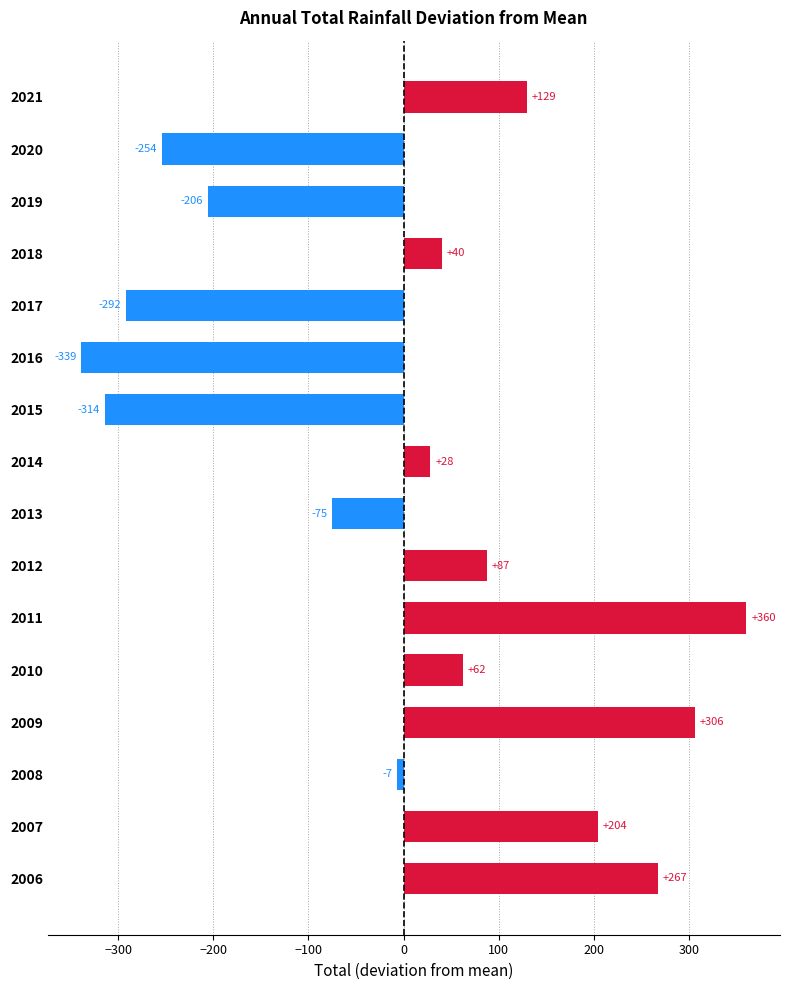

List the labels in order of value, largest first.

2011, 2009, 2006, 2007, 2021, 2012, 2010, 2018, 2014, 2008, 2013, 2019, 2020, 2017, 2015, 2016